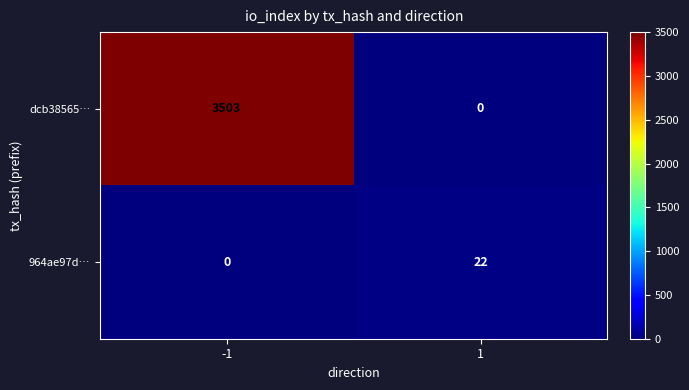

What is the difference between the maximum and minimum values in the 964ae97d… series?

22